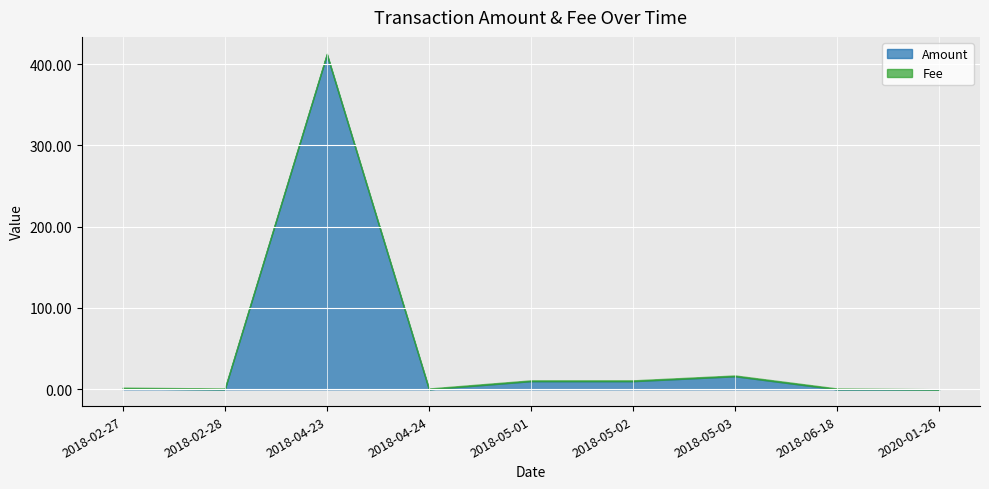

True or false: Fee has more than 0 interior local peaks.

False